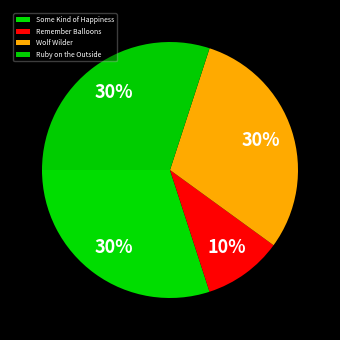

What percentage is the Remember Balloons slice, to the nearest percent?

10%